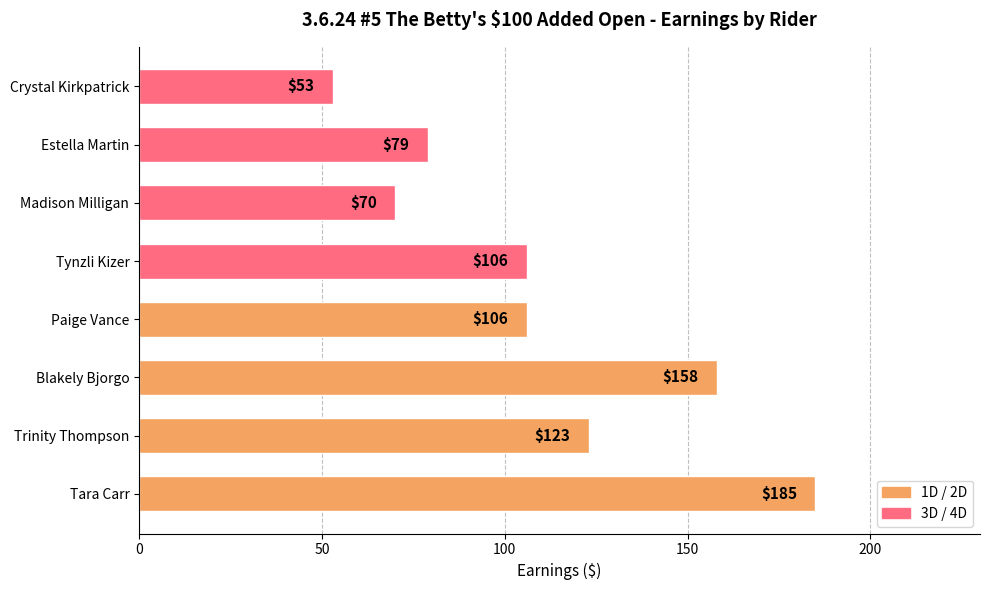

What is the sum of all values?

880